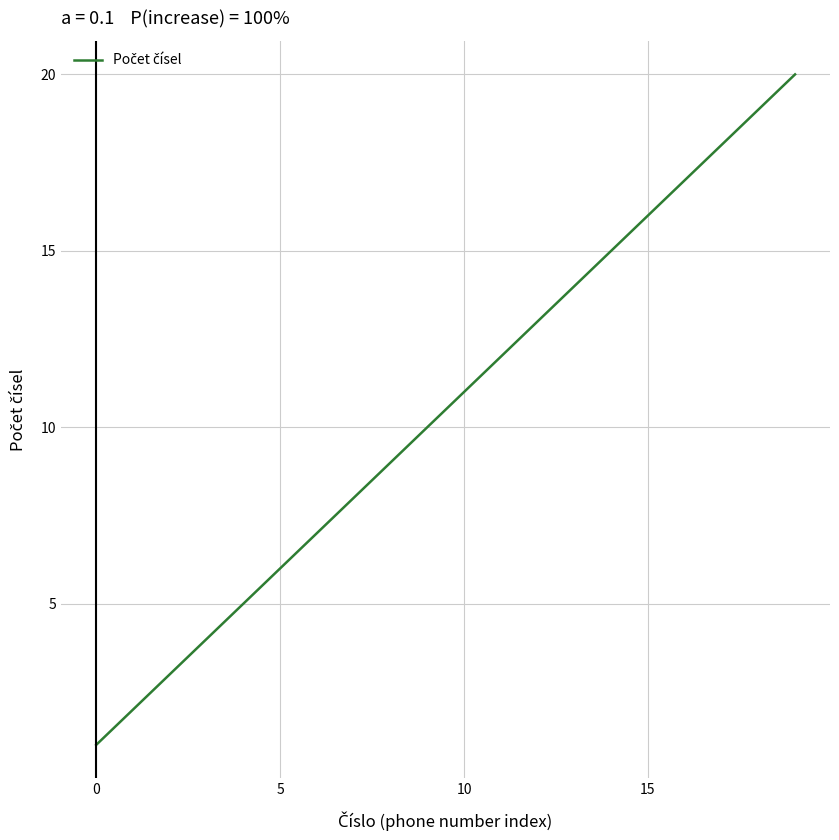

True or false: there are more than 1 points higher than both neighbors.

False